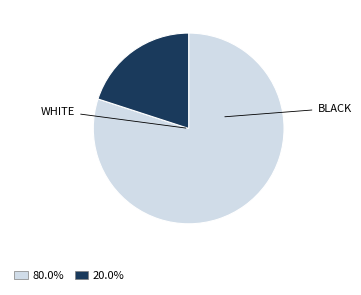

Is there any slice that represents more than half of the pie?

Yes